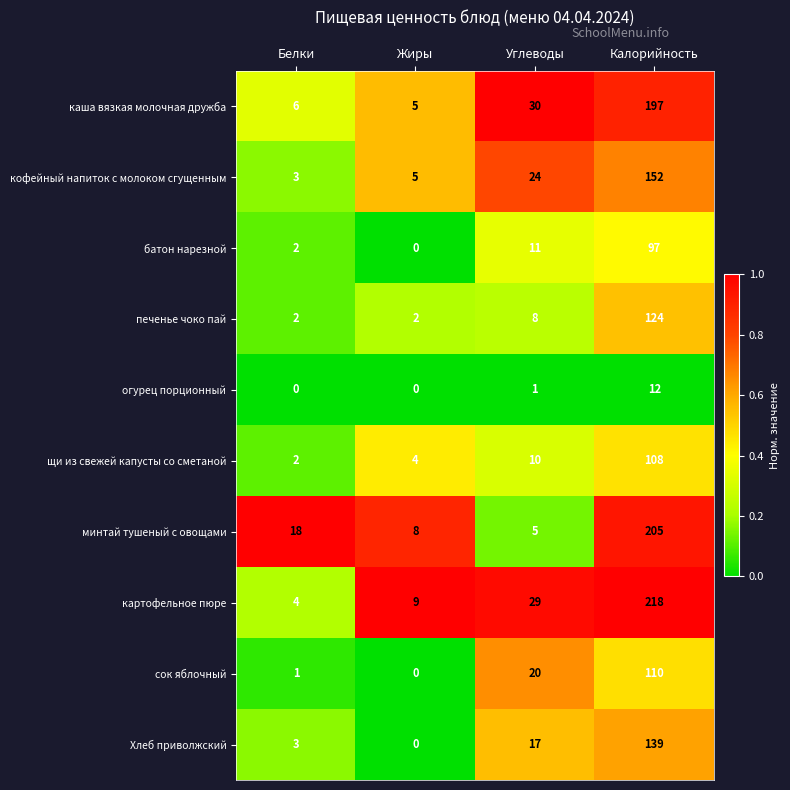

At which category does the chart reach its peak across all series?

Калорийность